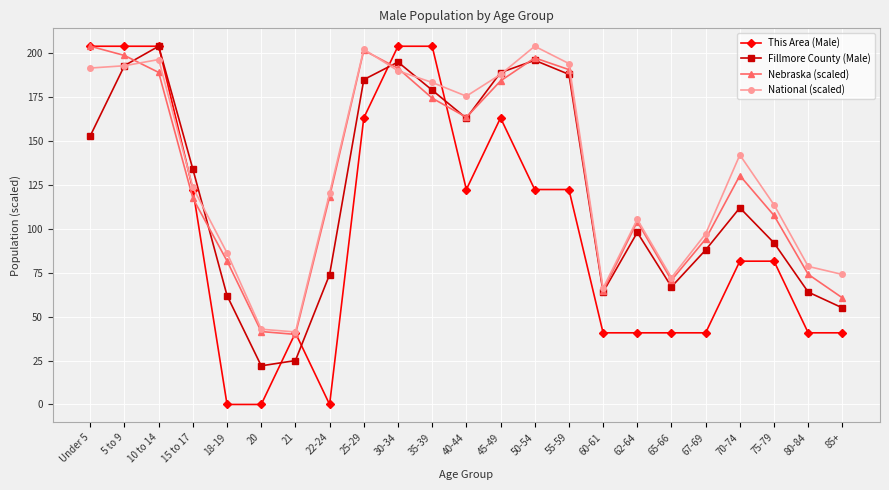

What is the label of the 18th point from the left?

65-66